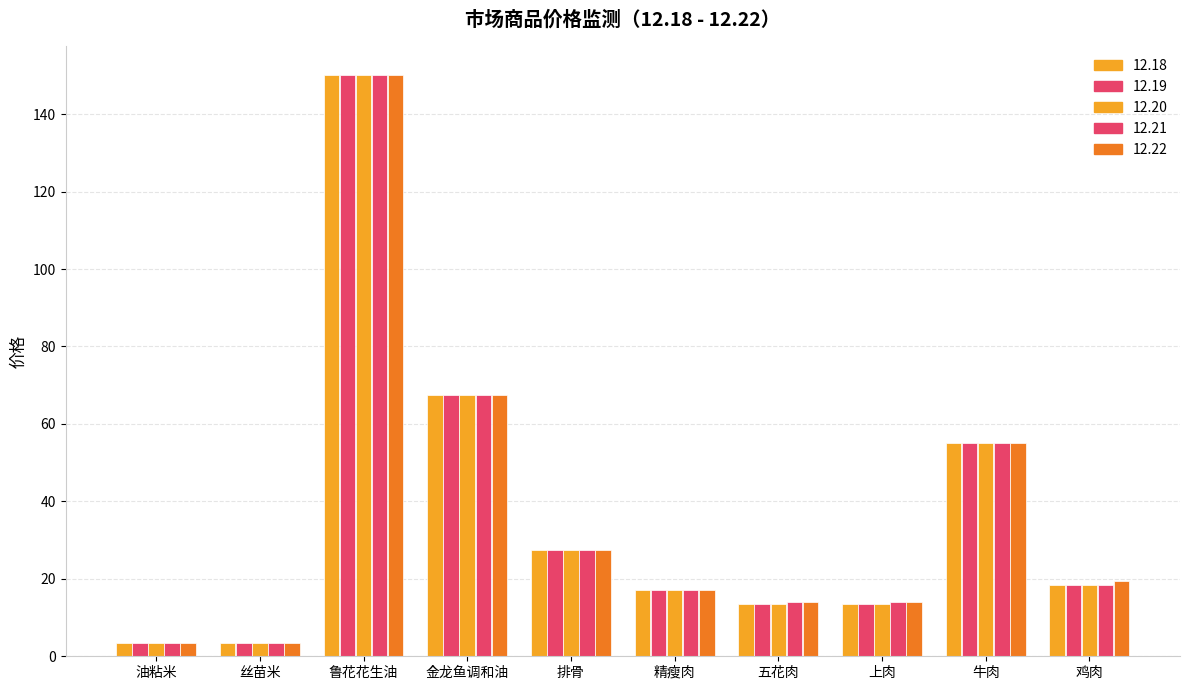

Does the chart contain stacked bars?

No